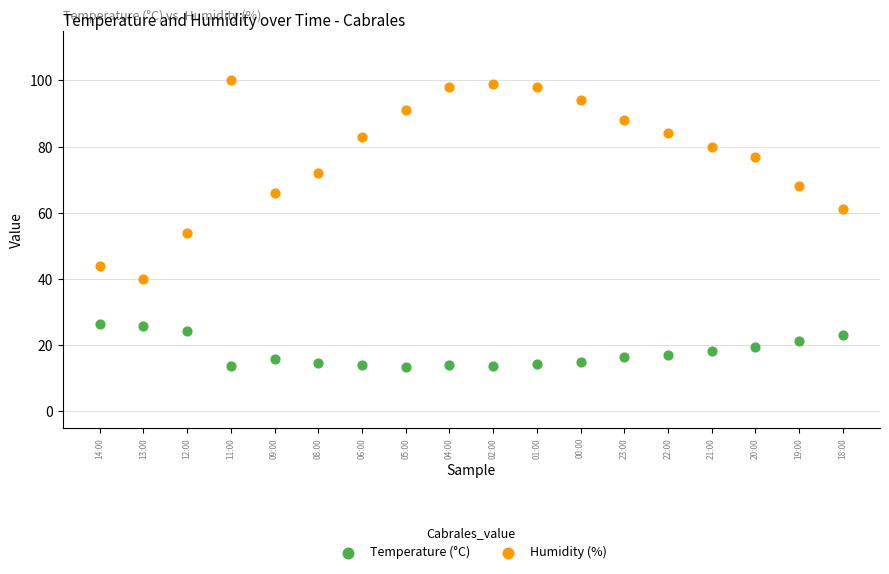

Which series contains the lowest Y value?

Temperature (°C)